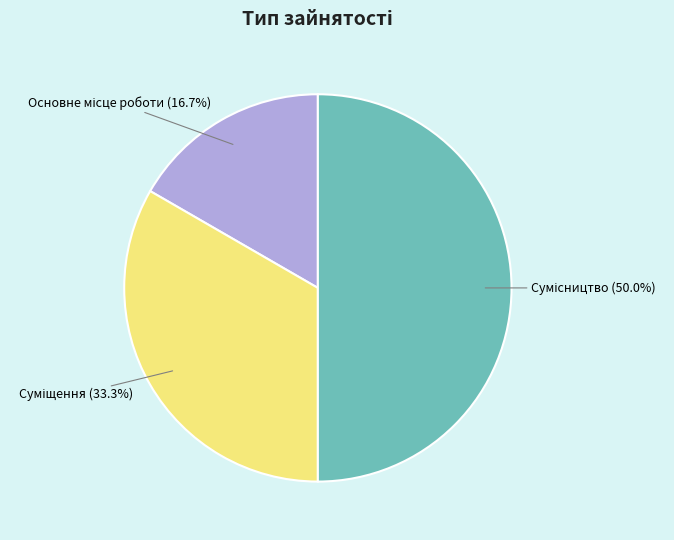

True or false: Сумісництво accounts for 38% of the total.

False